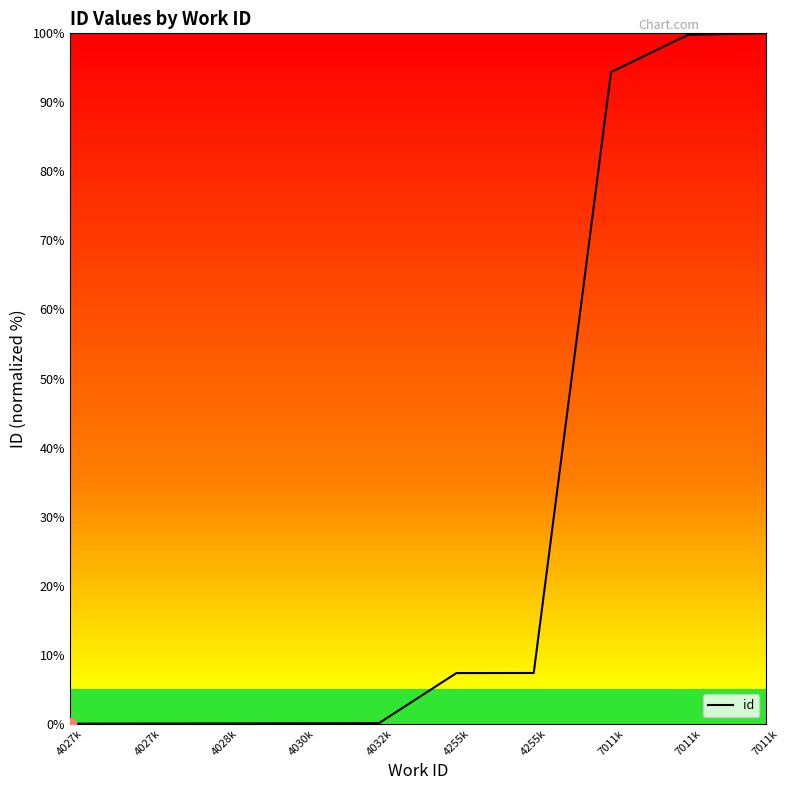

Approximately how many times larger is the value at 7011k compared to 7011k?

0.9